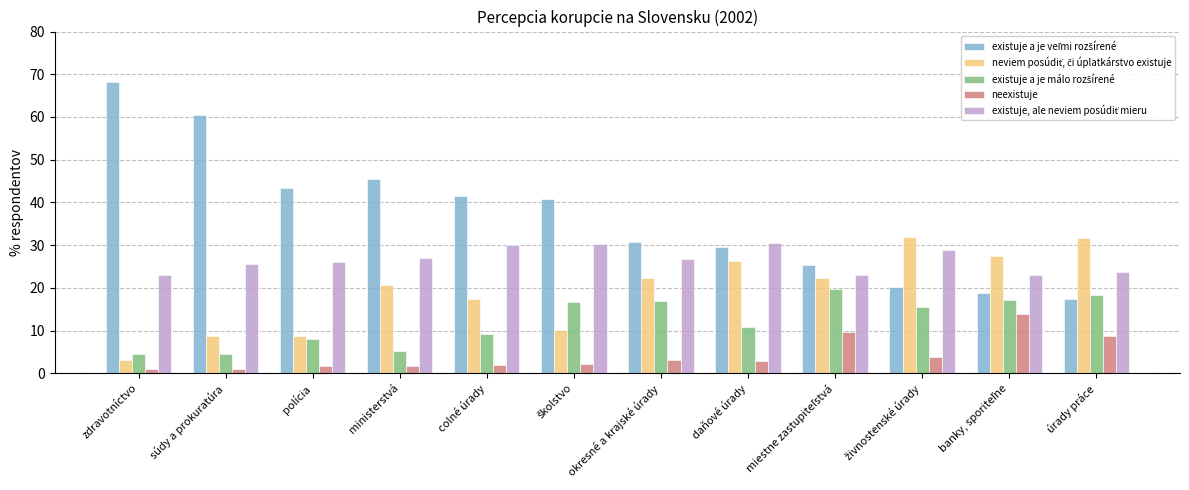

What is the sum of all neexistuje values?

51.4